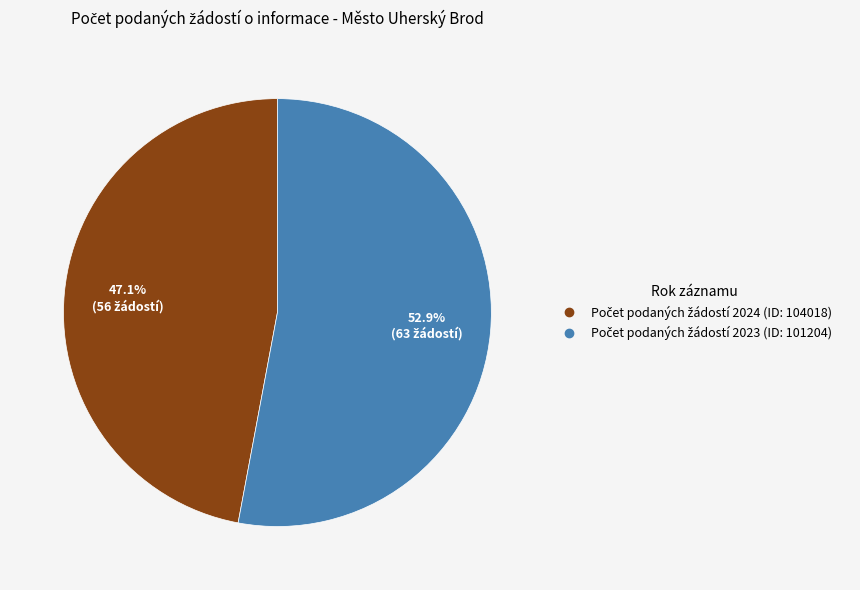

Is there any slice that represents more than half of the pie?

Yes